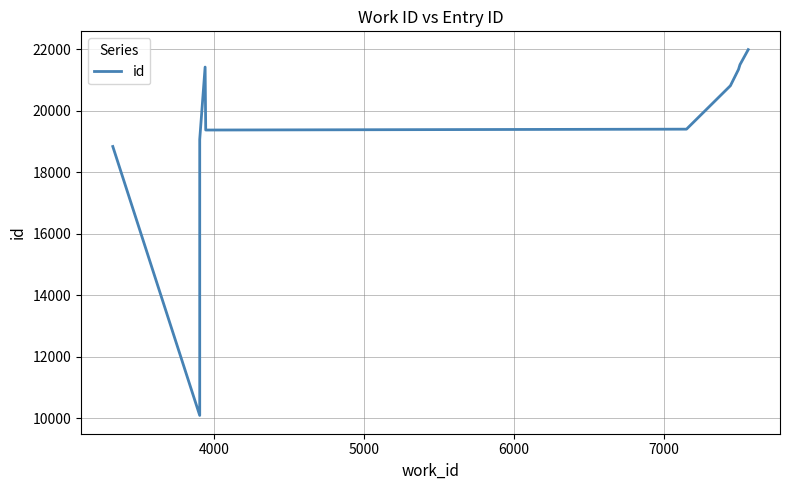

The chart shows a value of 5442 at 8000. True or false?

False